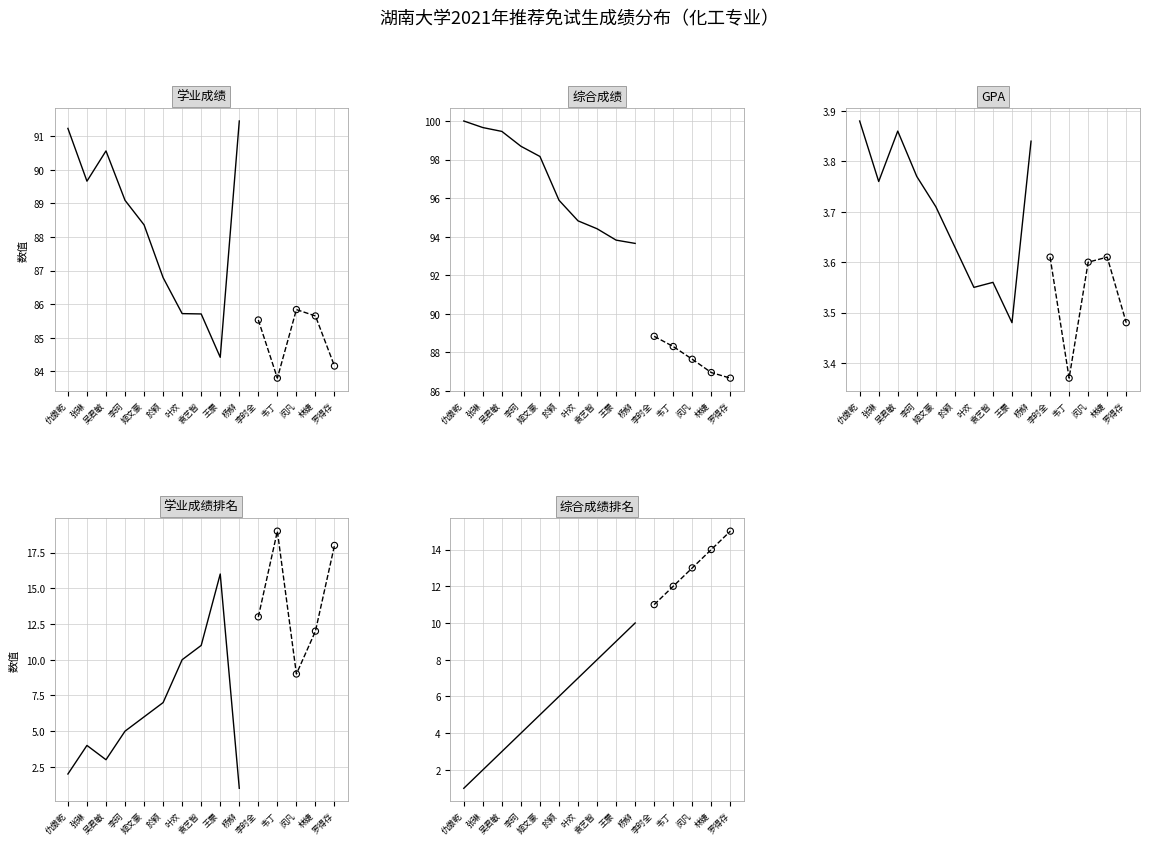

Which series has the largest total across all categories?

综合成绩